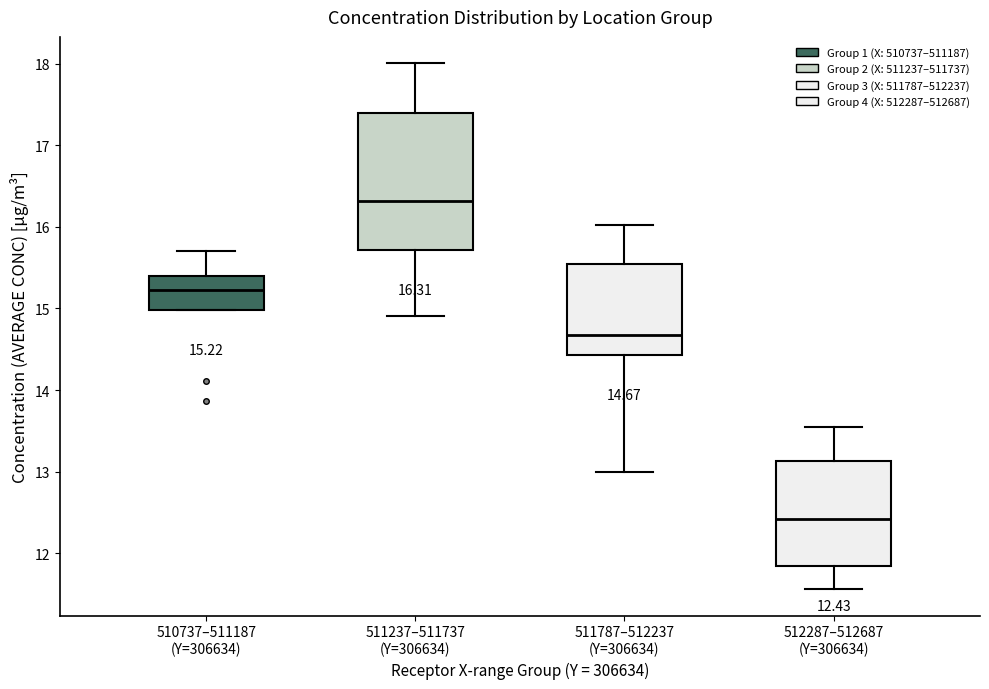

Which box is the tallest, from its lower edge to its upper edge?

511237–511737 (Y=306634)